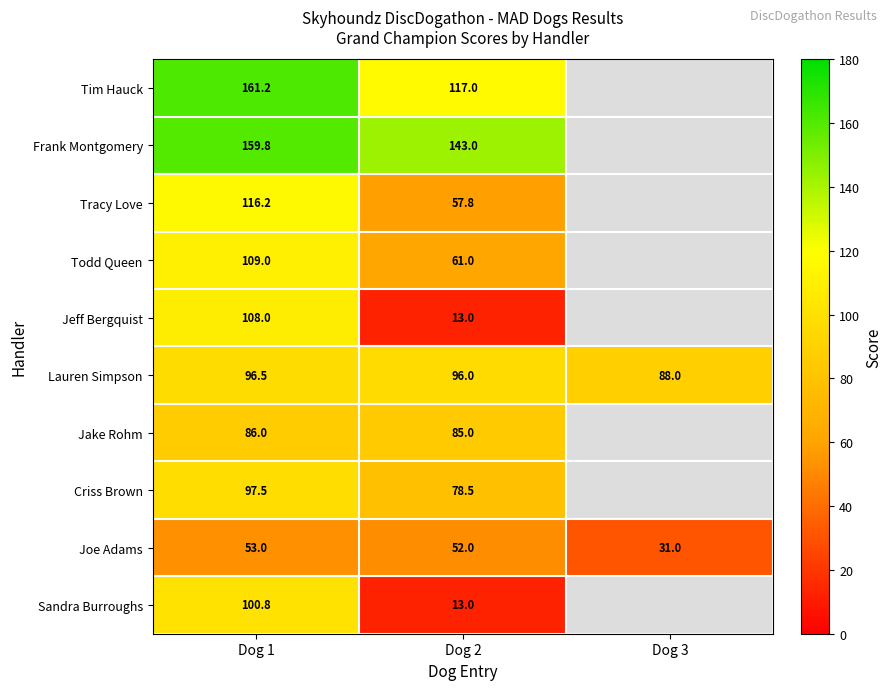

The Lauren Simpson series shows 96.5 at Dog 1. True or false?

True